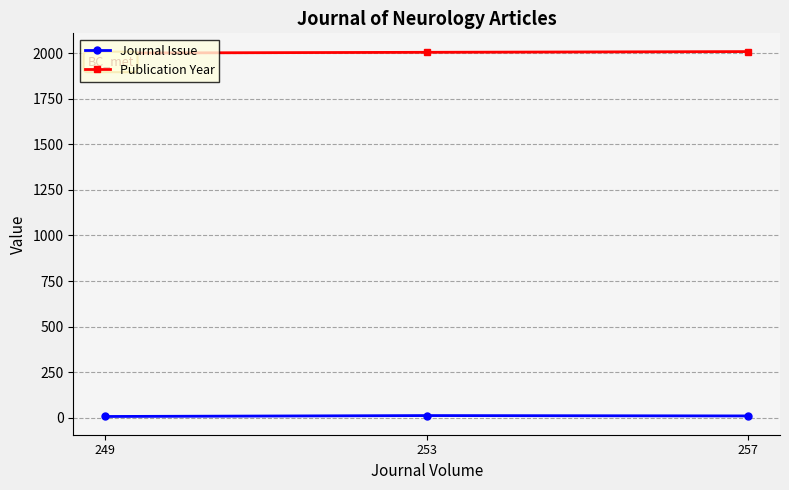

What is the average value of the Publication Year series?

2006